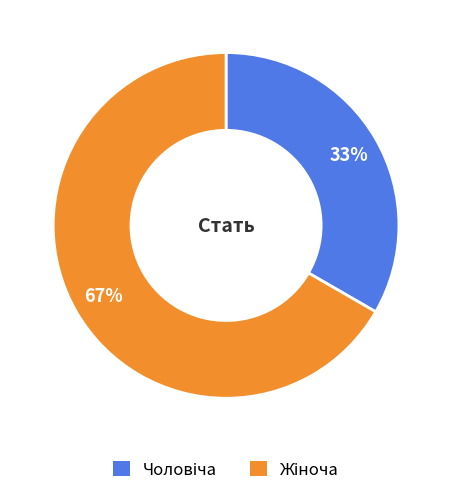

To the nearest percent, what is the average slice percentage?

50%